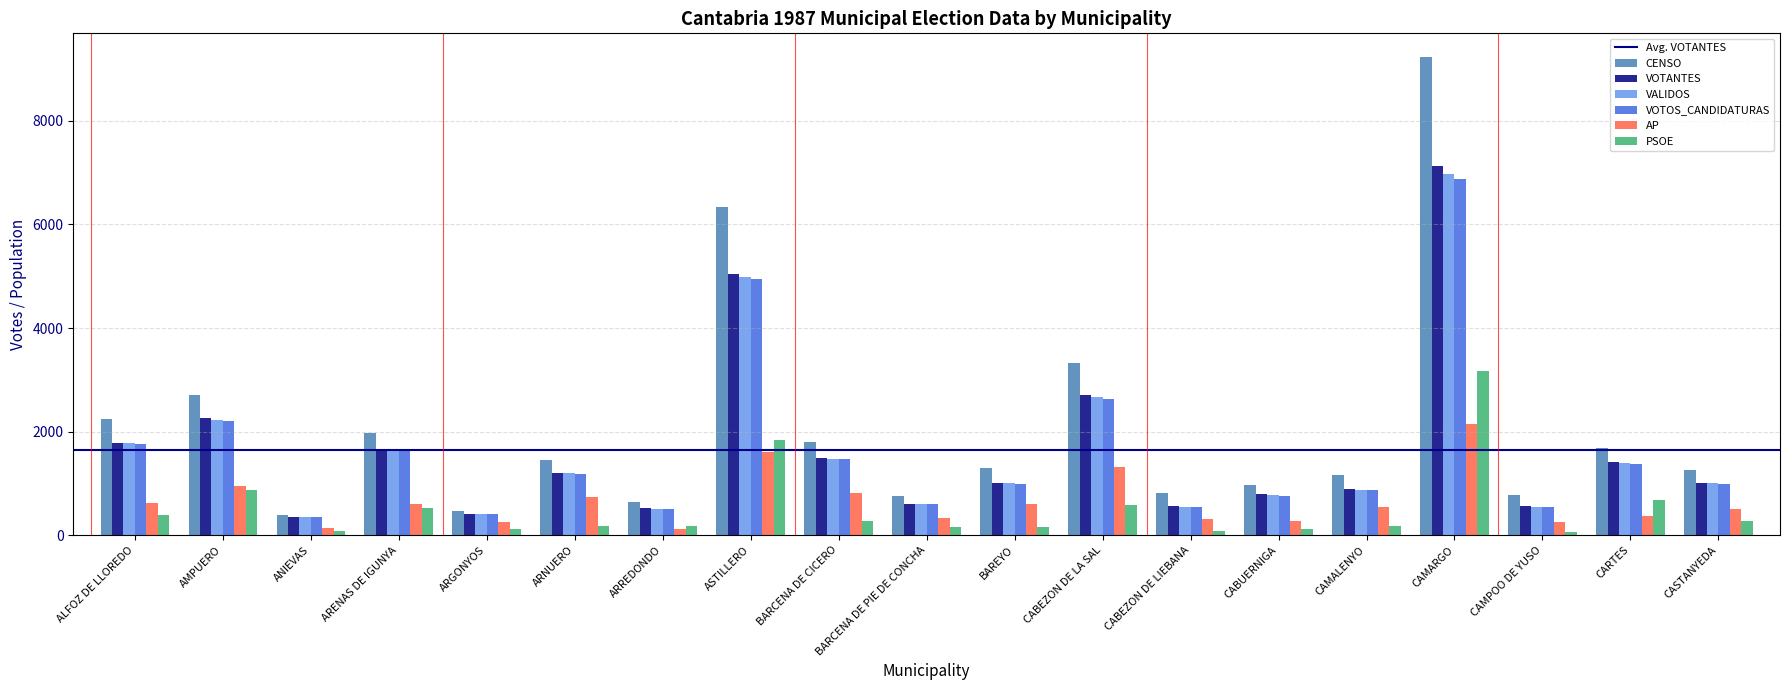

The AP series shows 815 at BARCENA DE CICERO. True or false?

True